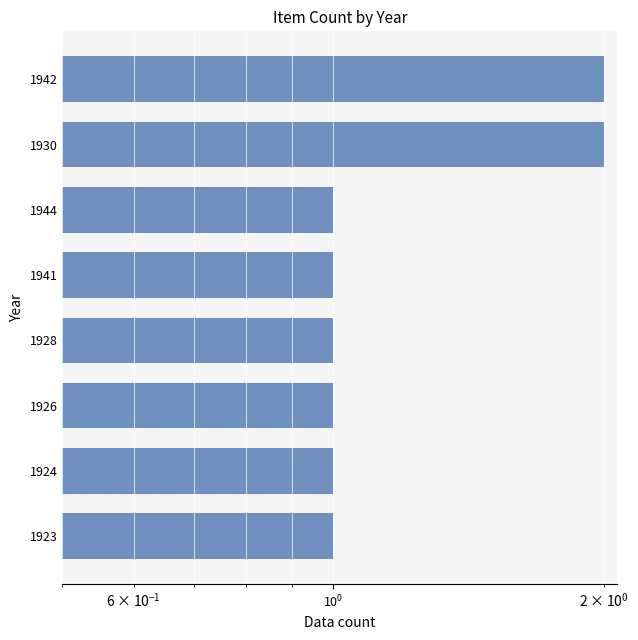

What is the difference between the maximum and second lowest values?

1